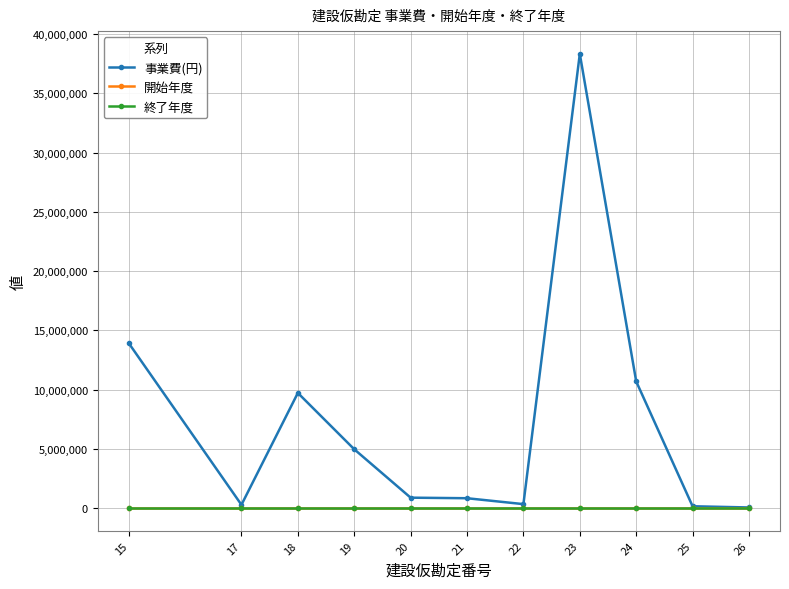

At which category does 事業費(円) reach its first local valley?

17